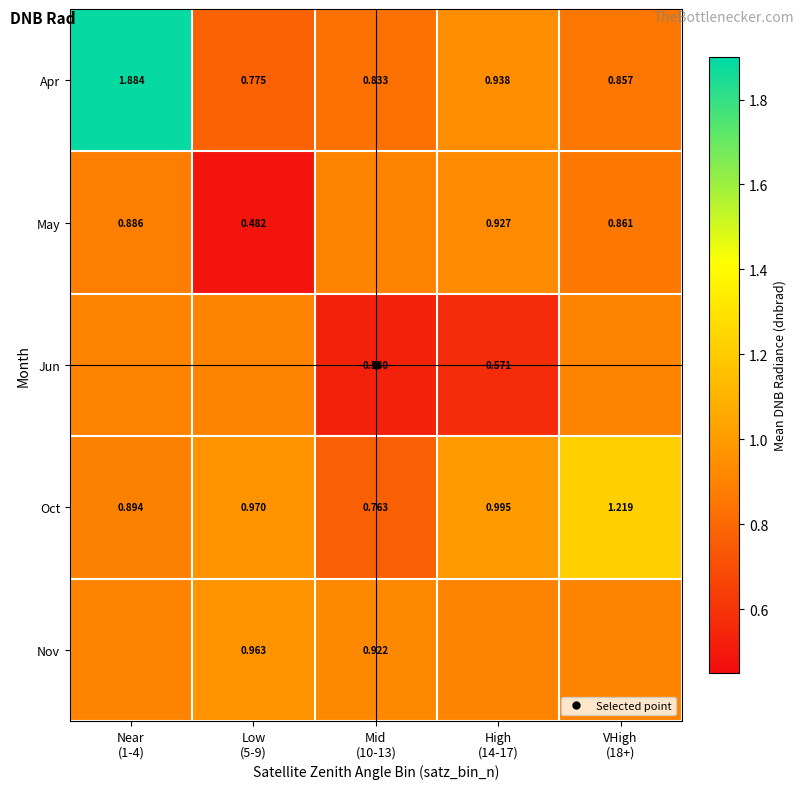

Rank the categories by Oct value from highest to lowest.

VHigh (18+), High (14-17), Low (5-9), Near (1-4), Mid (10-13)